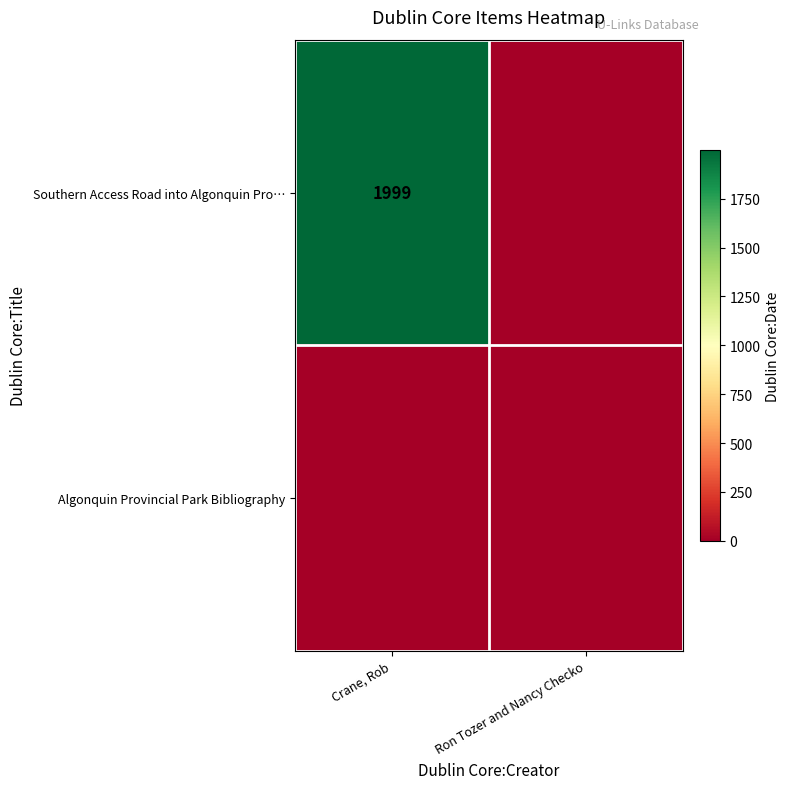

Is it true that Southern Access Road into Algonquin Pro… equals 2940 at Crane, Rob?

False